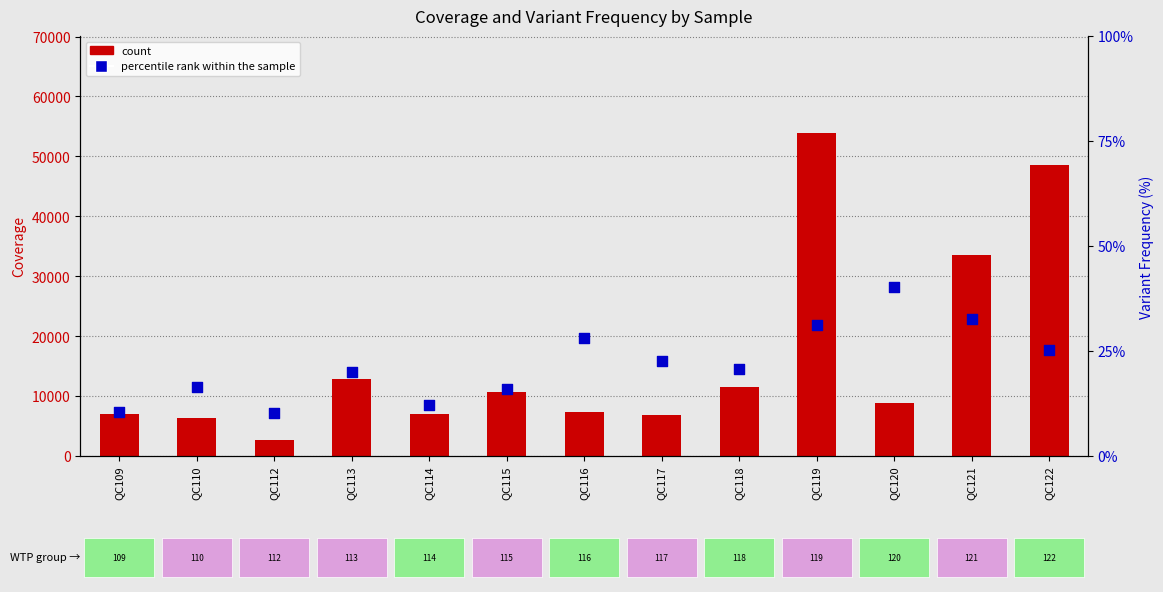

Which series has the widest spread of Y values?

count